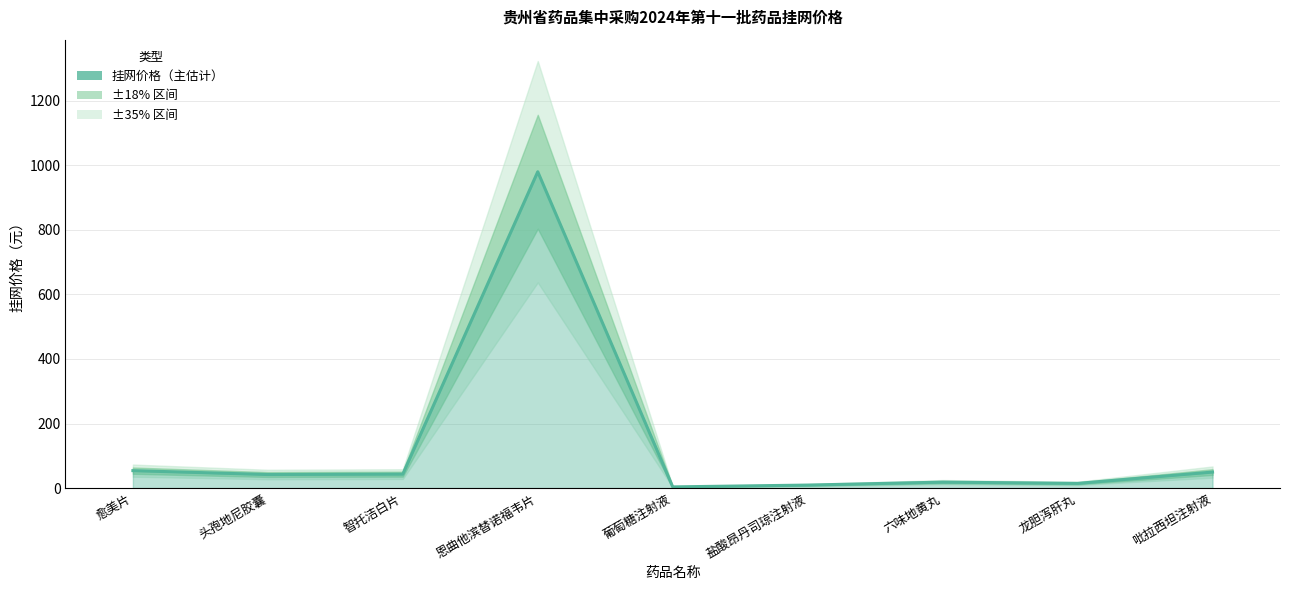

Rank the categories by value from lowest to highest.

葡萄糖注射液, 盐酸昂丹司琼注射液, 龙胆泻肝丸, 六味地黄丸, 头孢地尼胶囊, 智托洁白片, 吡拉西坦注射液, 愈美片, 恩曲他滨替诺福韦片